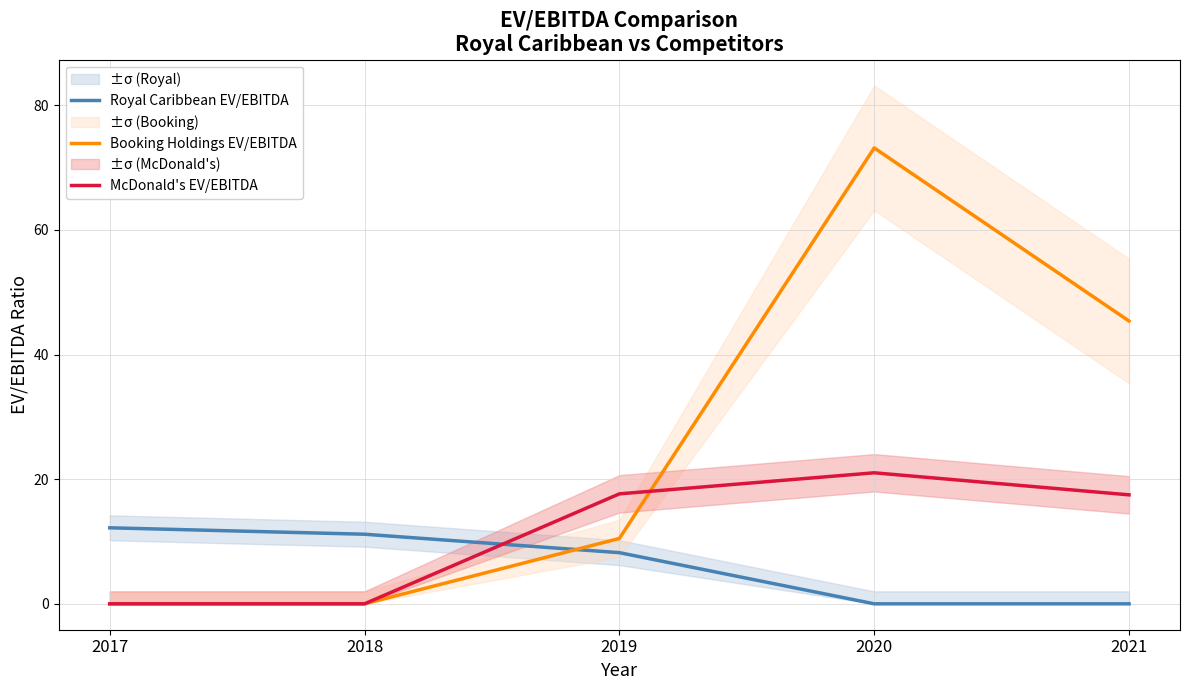

At which label is McDonald's EV/EBITDA closest to 10?

2021